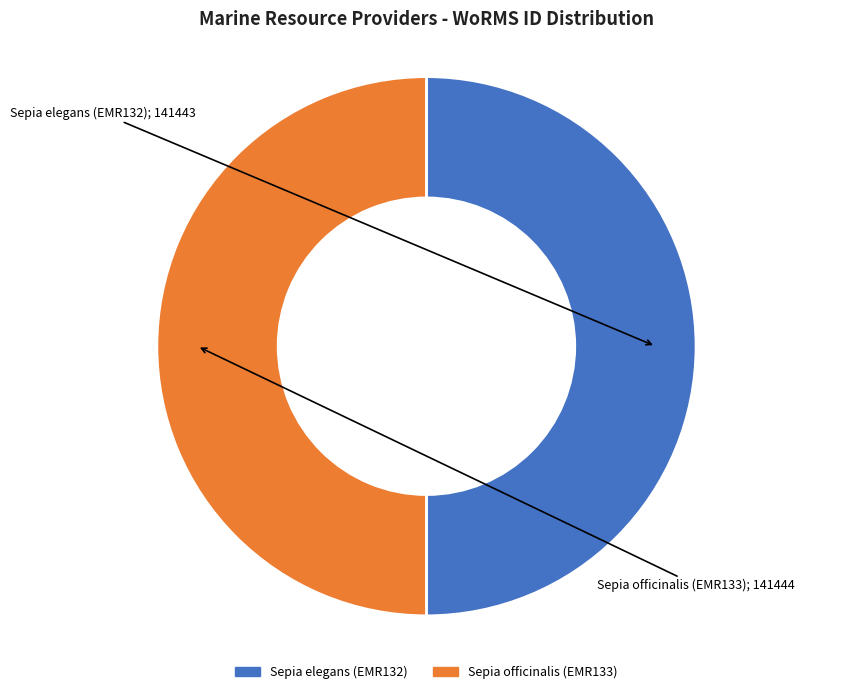

True or false: Sepia elegans (EMR132) accounts for 64% of the total.

False